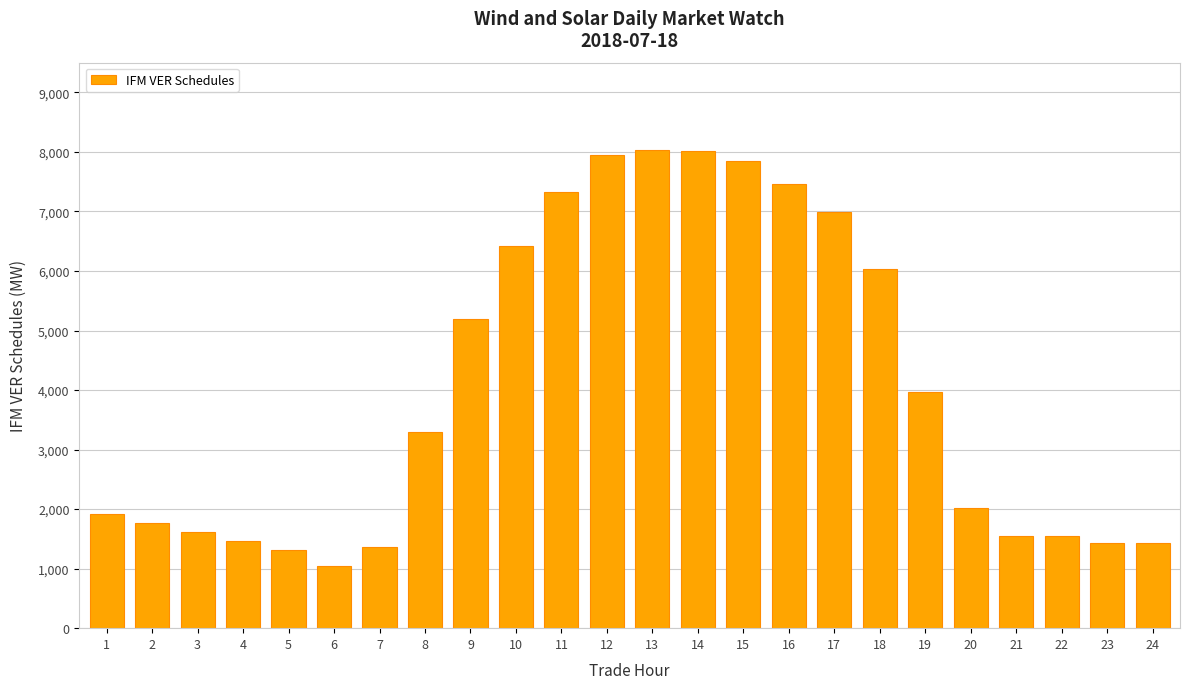

Approximately how many times larger is the value at 15 compared to 14?

1.0